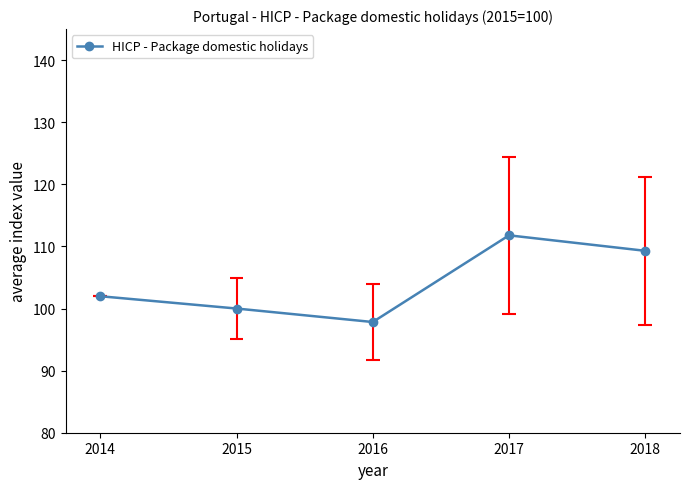

Rank the categories by value from lowest to highest.

2016, 2015, 2014, 2018, 2017